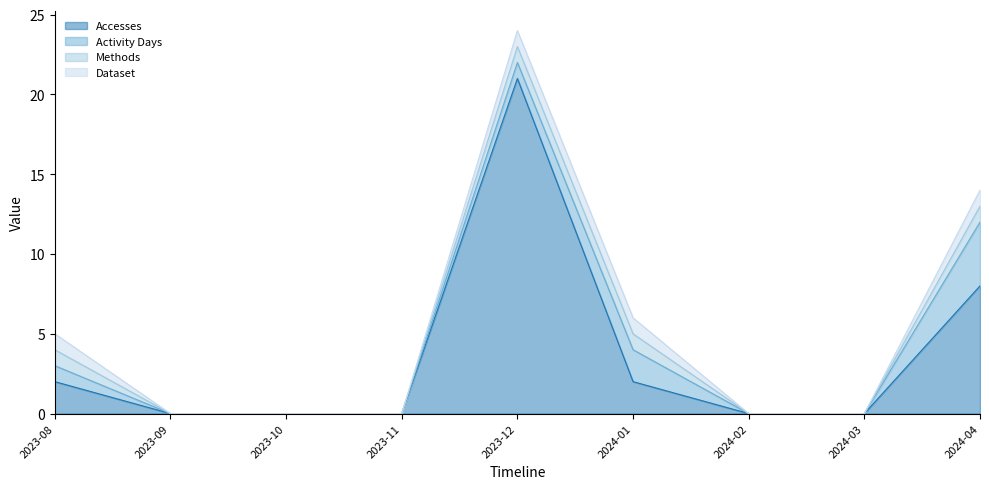

How many data points in Activity Days are above 0?

4